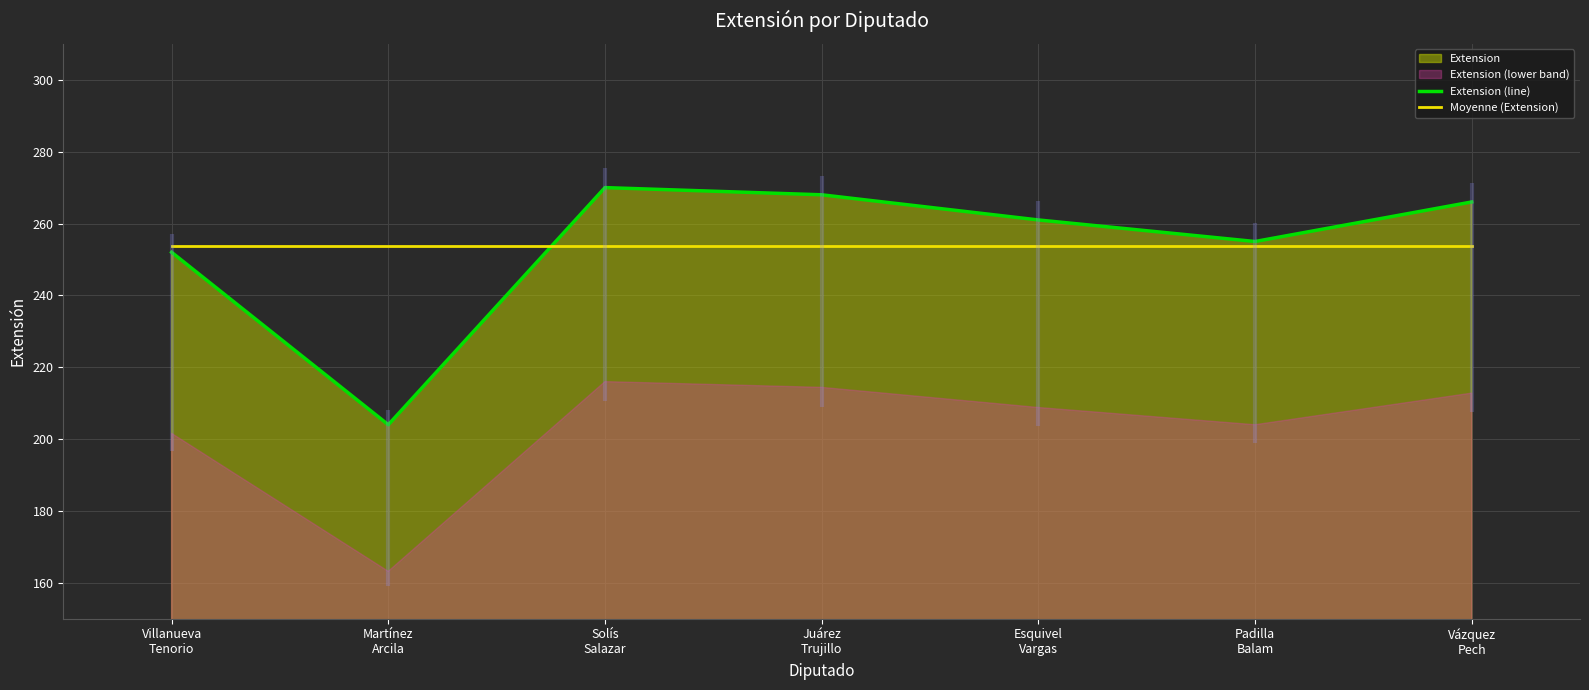

What is the total value across all series at Villanueva
Tenorio?

505.7